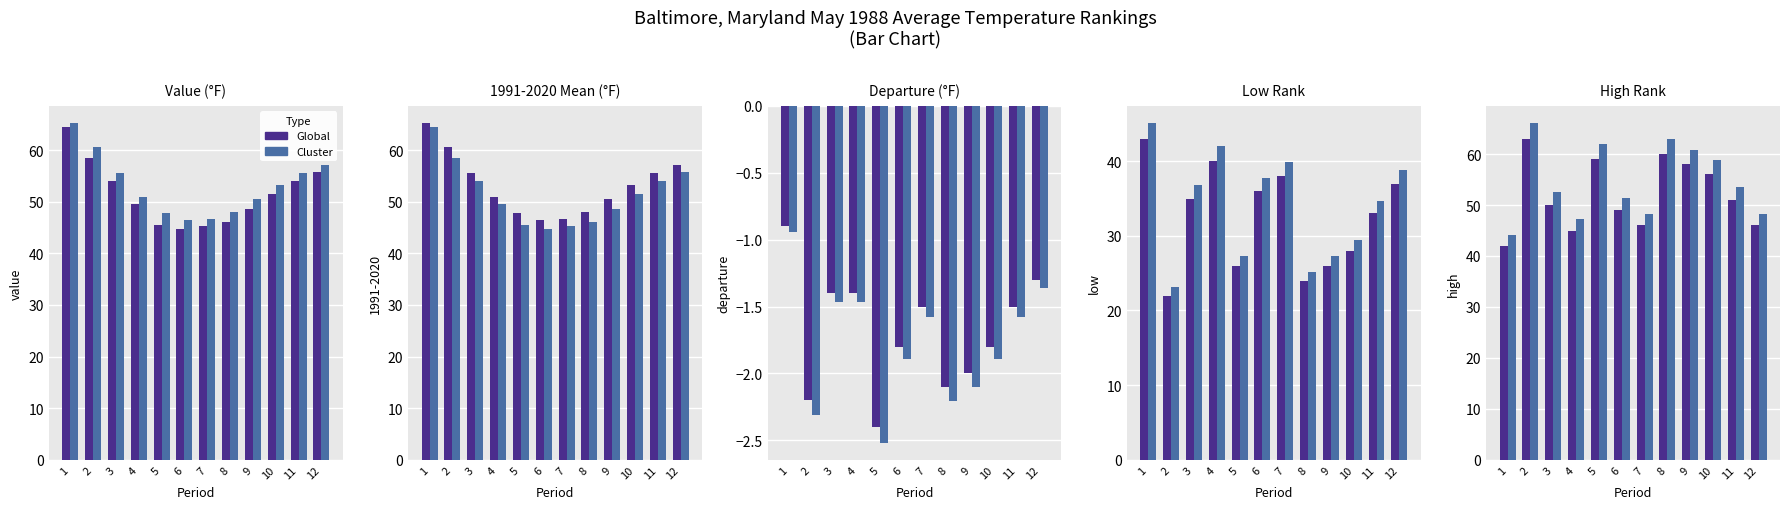

Rank the series at 7 from lowest to highest value.

Global, Cluster